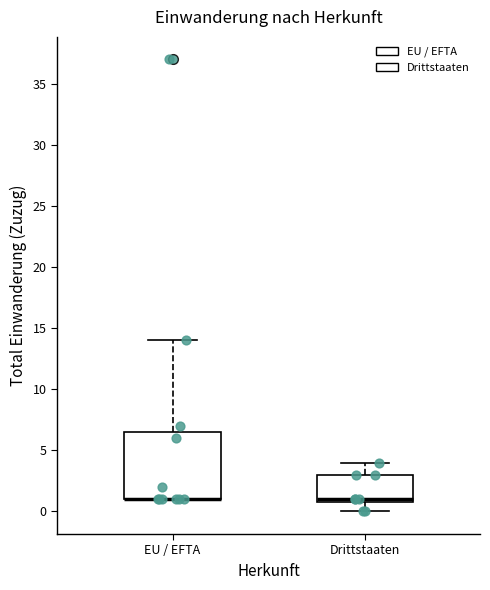

Which box is the tallest, from its lower edge to its upper edge?

EU / EFTA